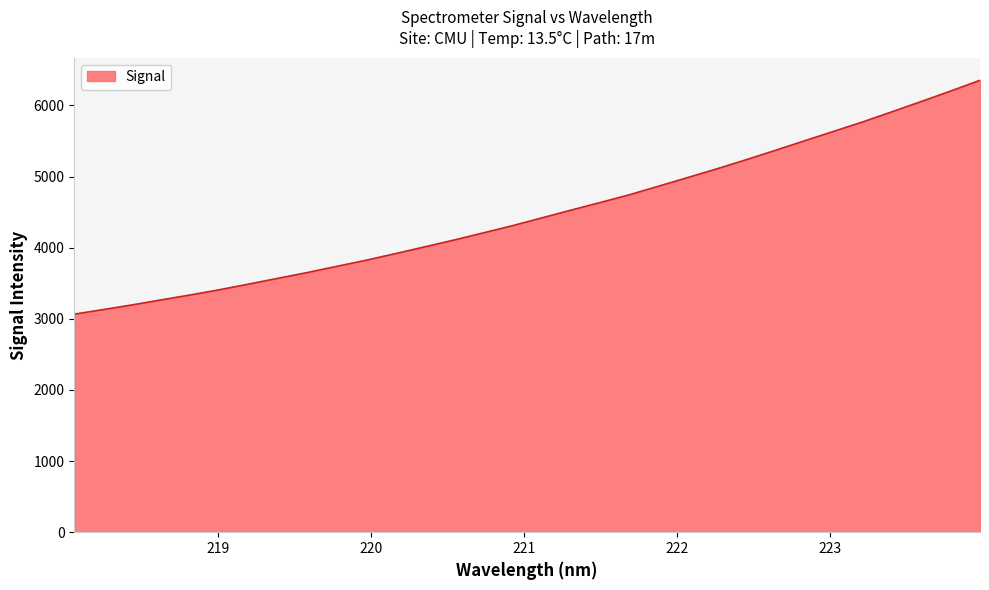

What is the smallest value displayed?

3065.8